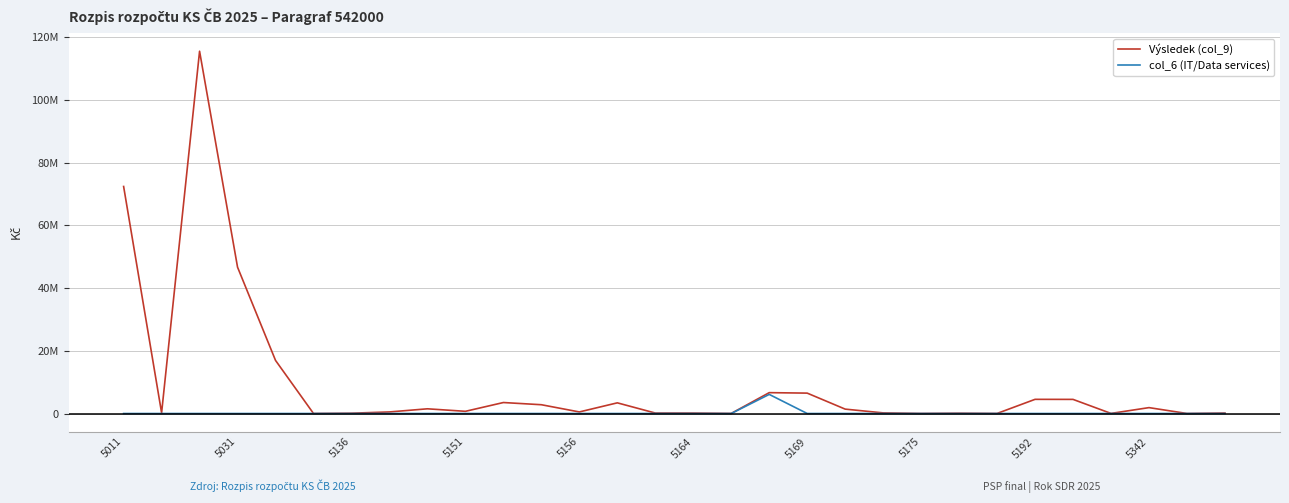

Reading left to right, extract all data points from this chart.

Výsledek (col_9): 72356680	221000	115465000	46634585	16923841	5000	100000	500000	1500000	700000	3500000	2800000	500000	3400000	150000	140000	30000	6650000	6500000	1400000	200000	20000	100000	20000	4517200	4500000	30000	1878217	9000	150000
col_6 (IT/Data services): 0	0	0	0	0	0	0	0	0	0	0	0	0	0	0	0	0	6090000	0	0	0	0	0	0	0	0	0	0	0	0